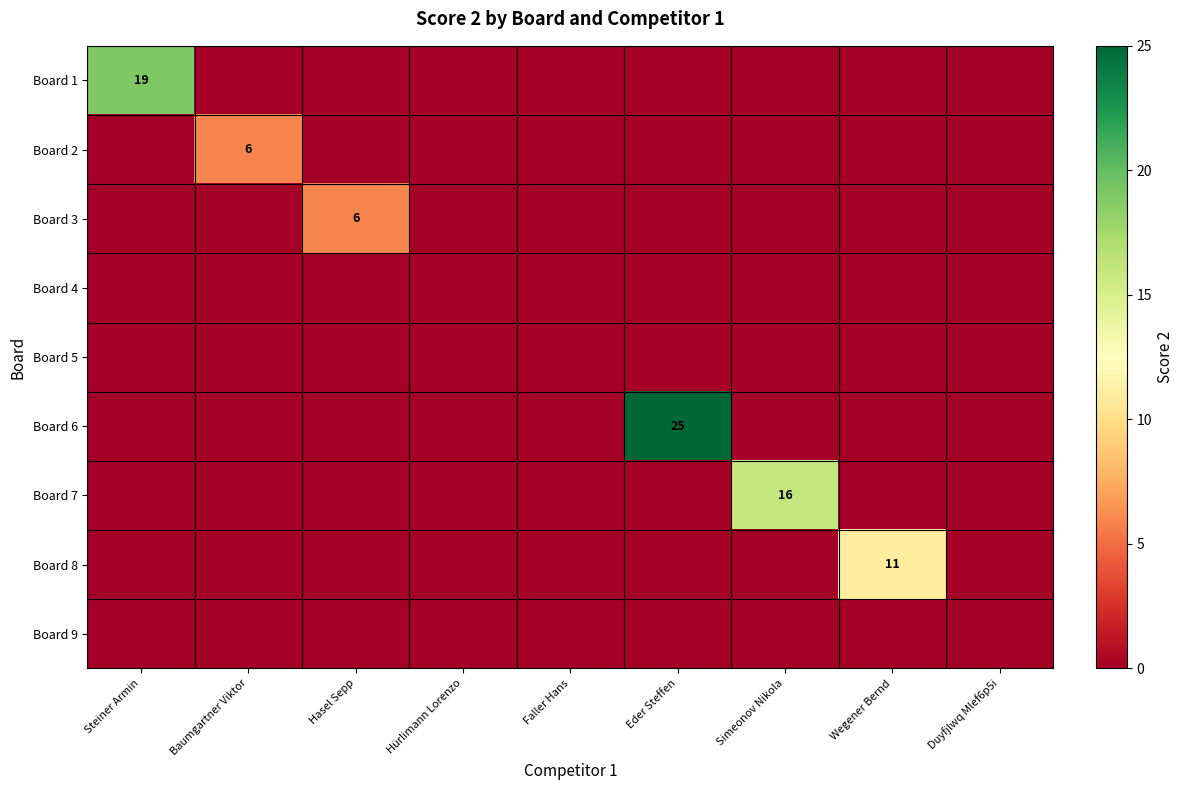

How many series are shown in this chart?

9